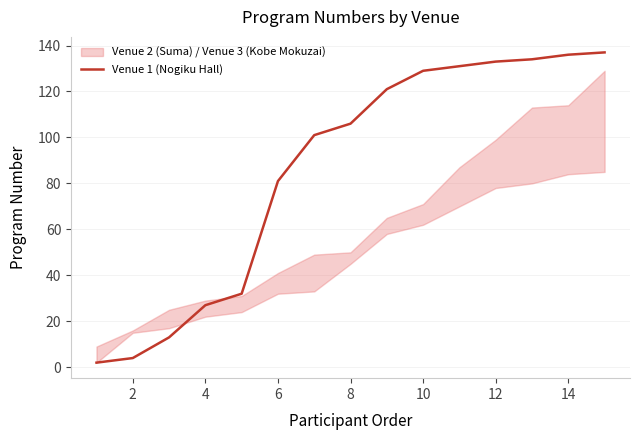

At which label is the value closest to 69?

6